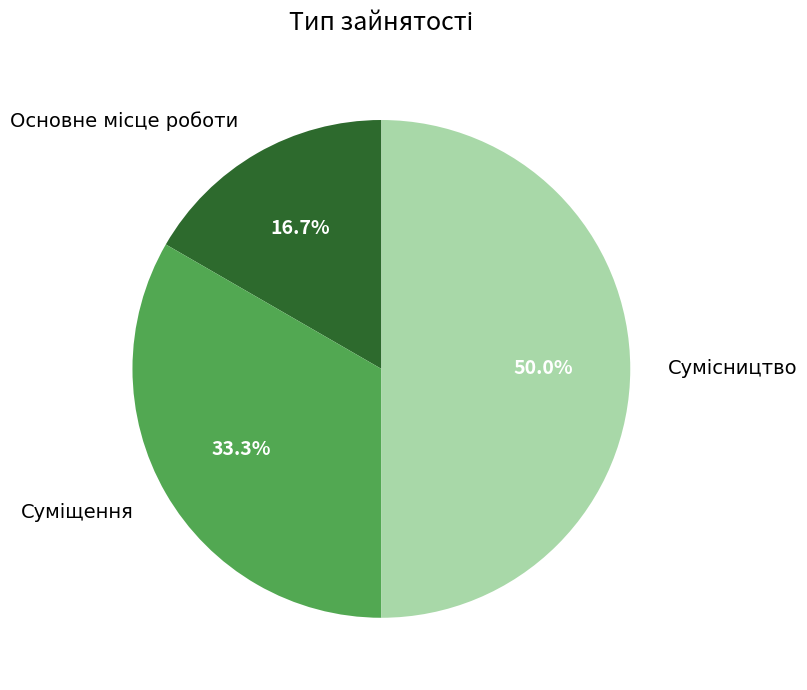

How many slices are in this pie chart?

3